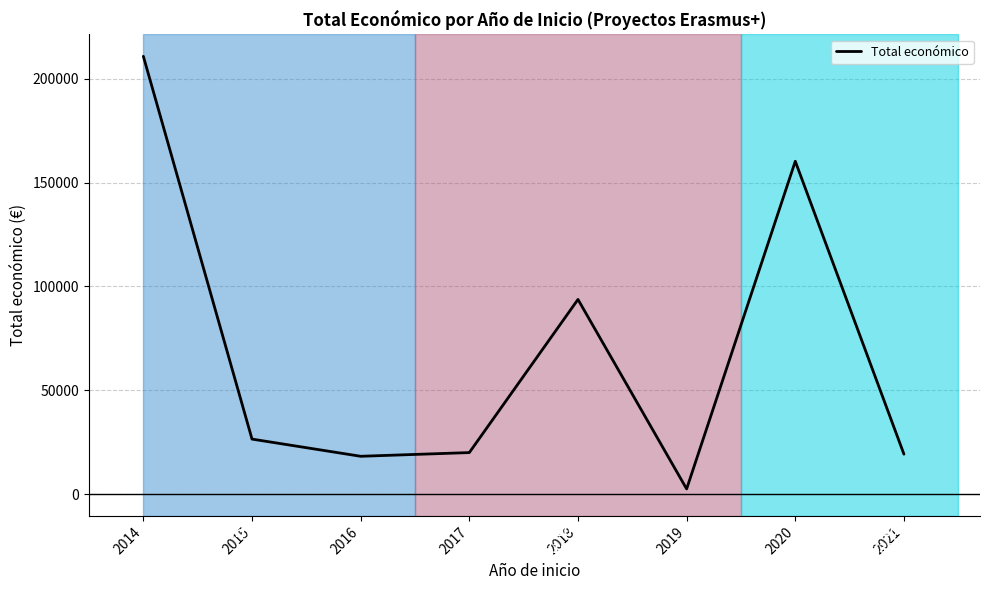

What is the maximum value shown in the chart?

210755